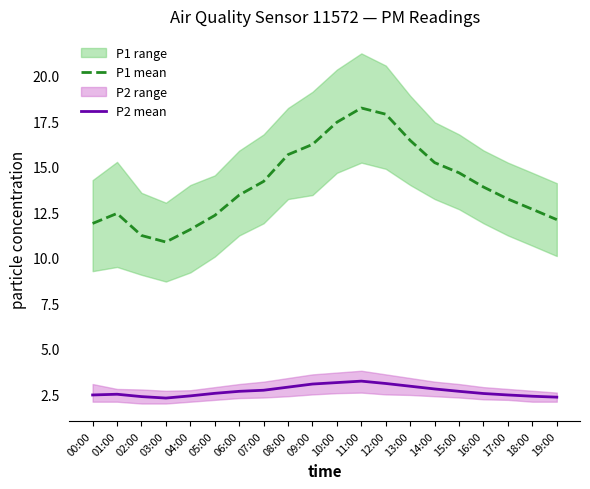

In P1 mean, how many points are lower than both neighbors (excluding endpoints)?

1